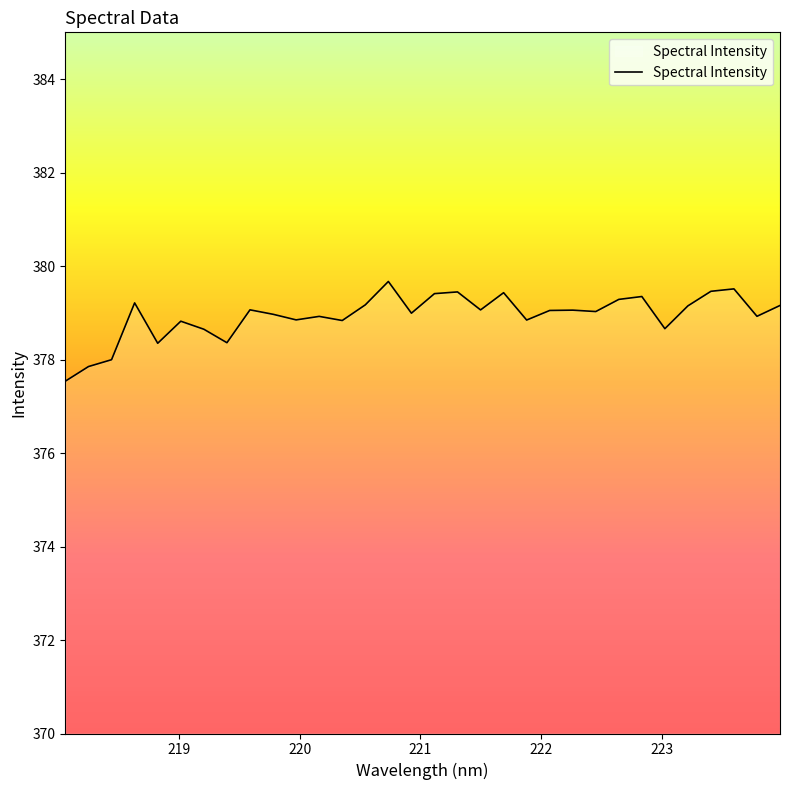

What is the average value?

378.9